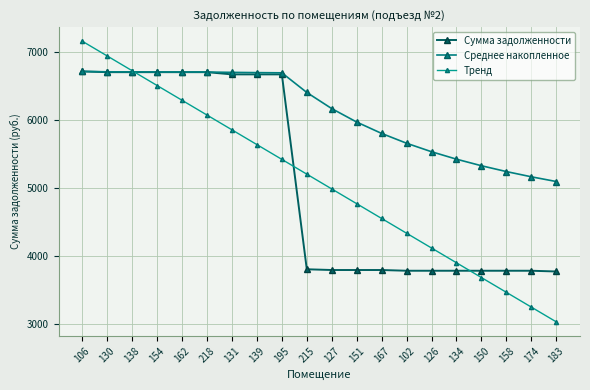

Where is Среднее накопленное nearest to the value 5901?

151